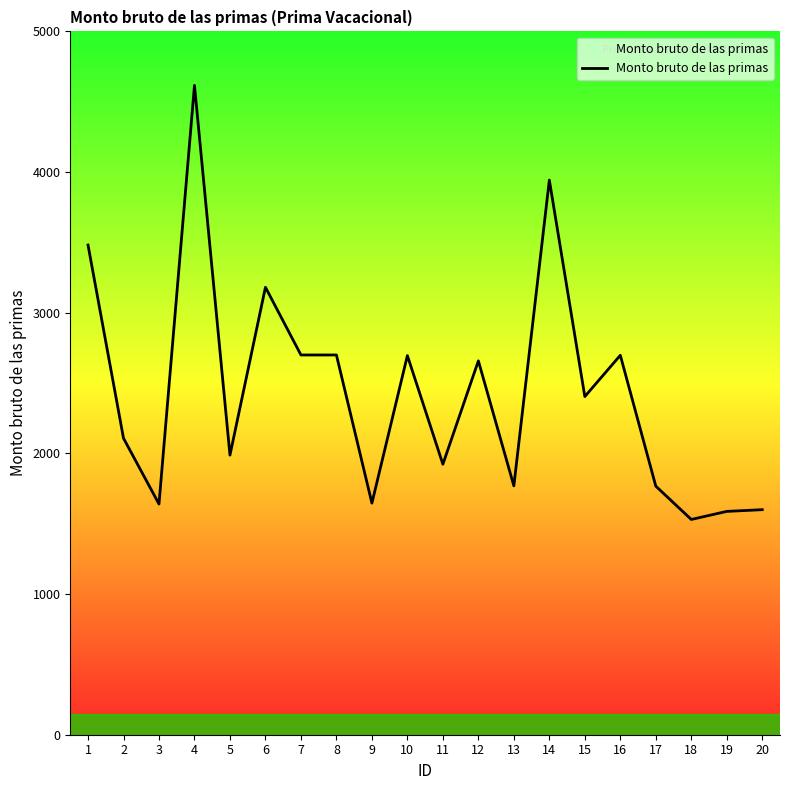

The value at 20 is 2506.0. True or false?

False